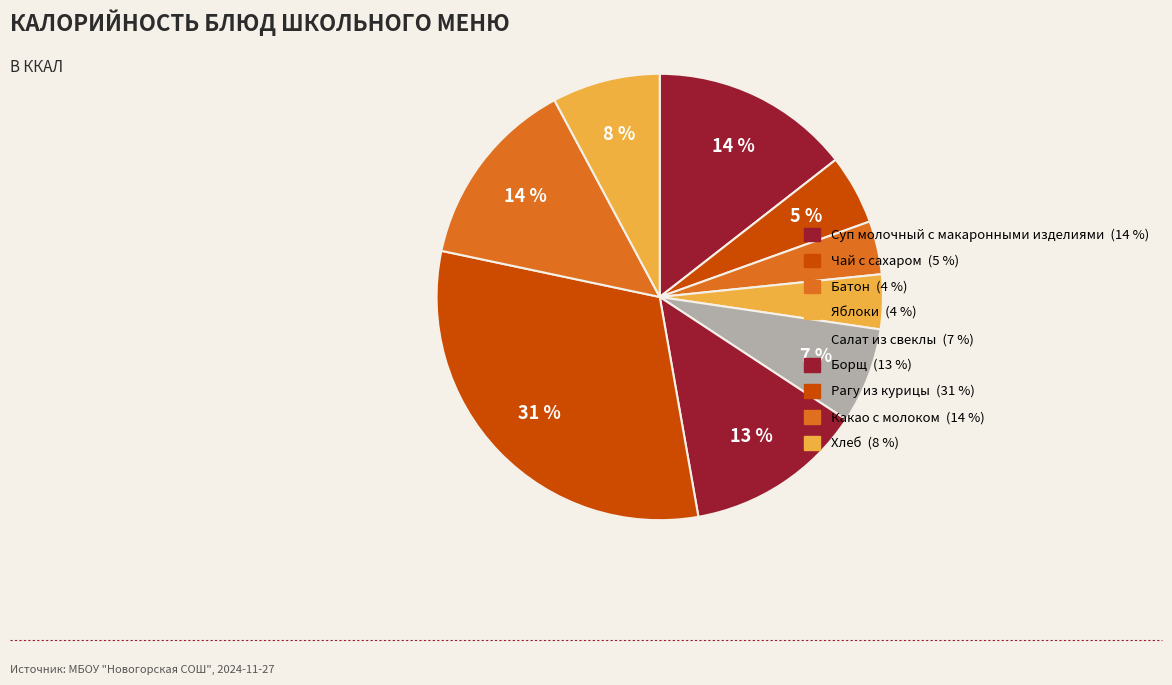

Count the number of slices in the pie.

9